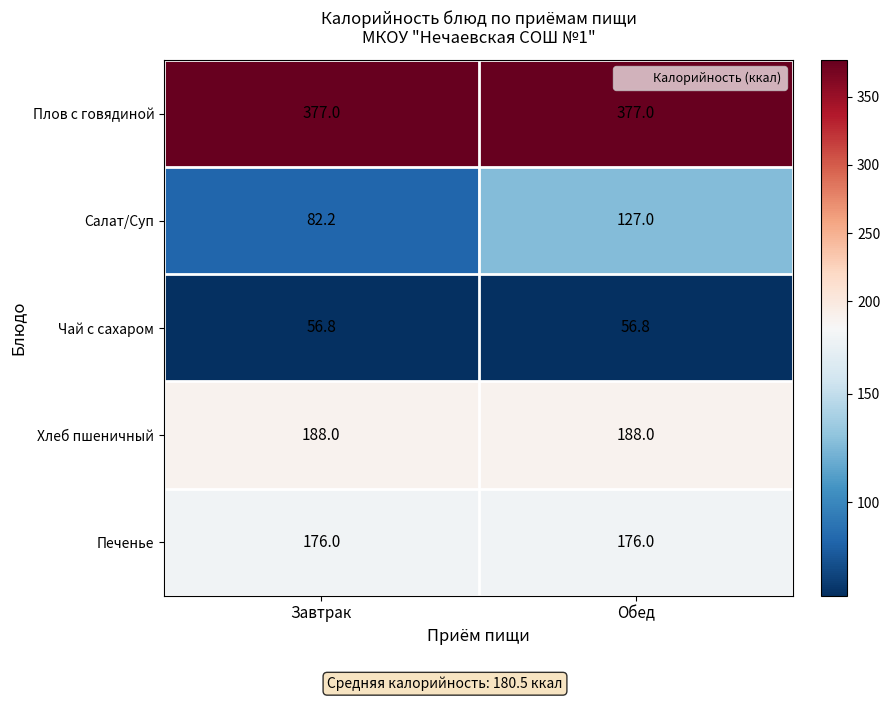

What is the greatest value displayed?

377.0